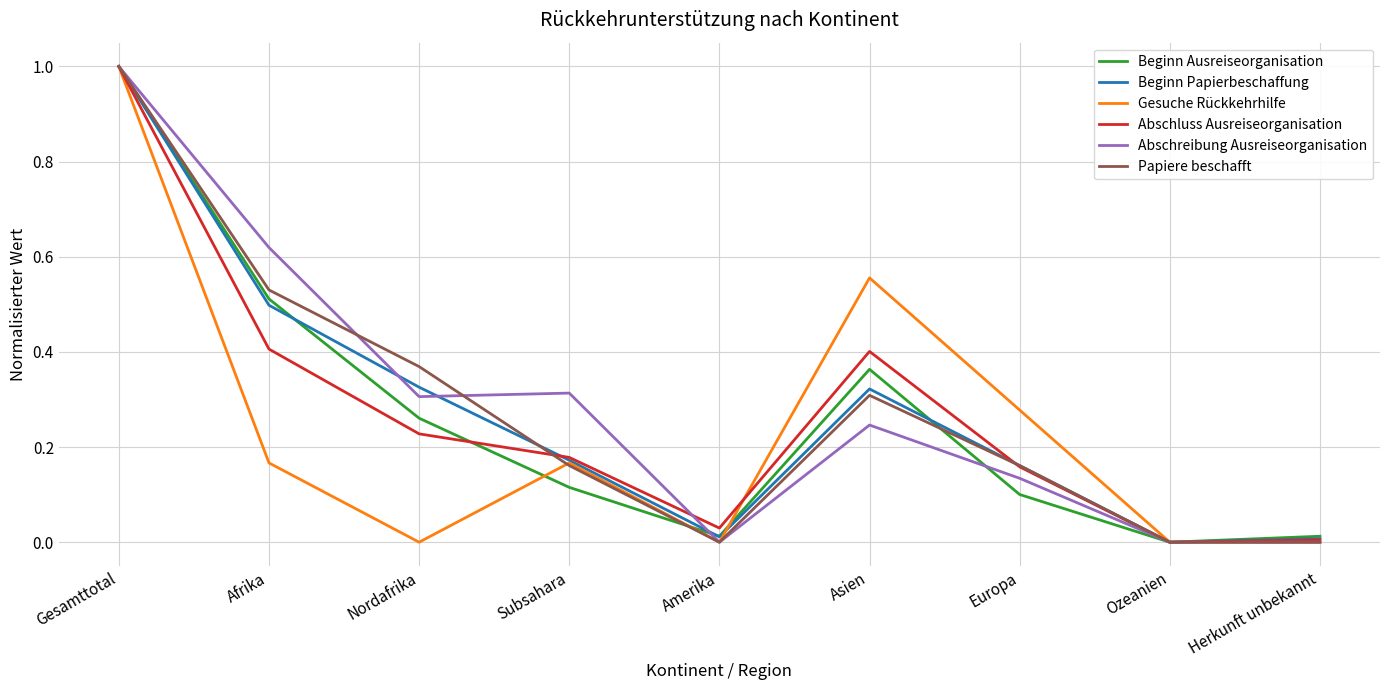

How many lines are shown in the chart?

6